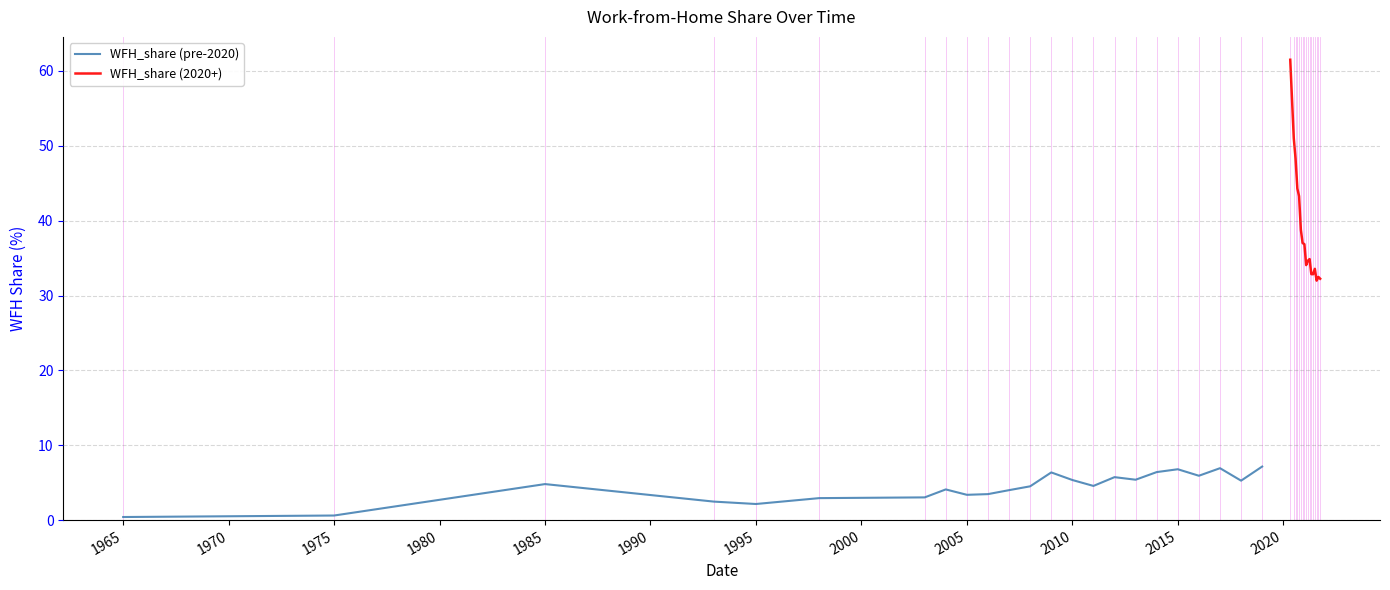

Does the chart have visible grid lines?

Yes